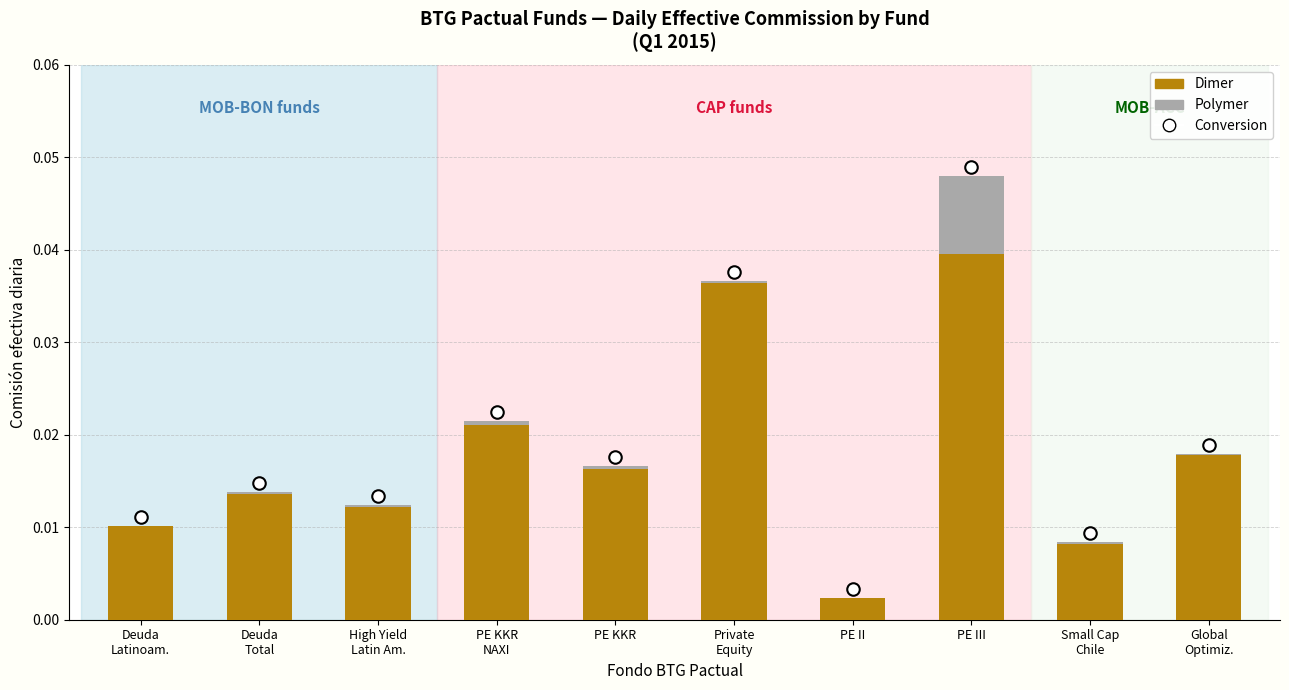

How many data points does each series have?

10